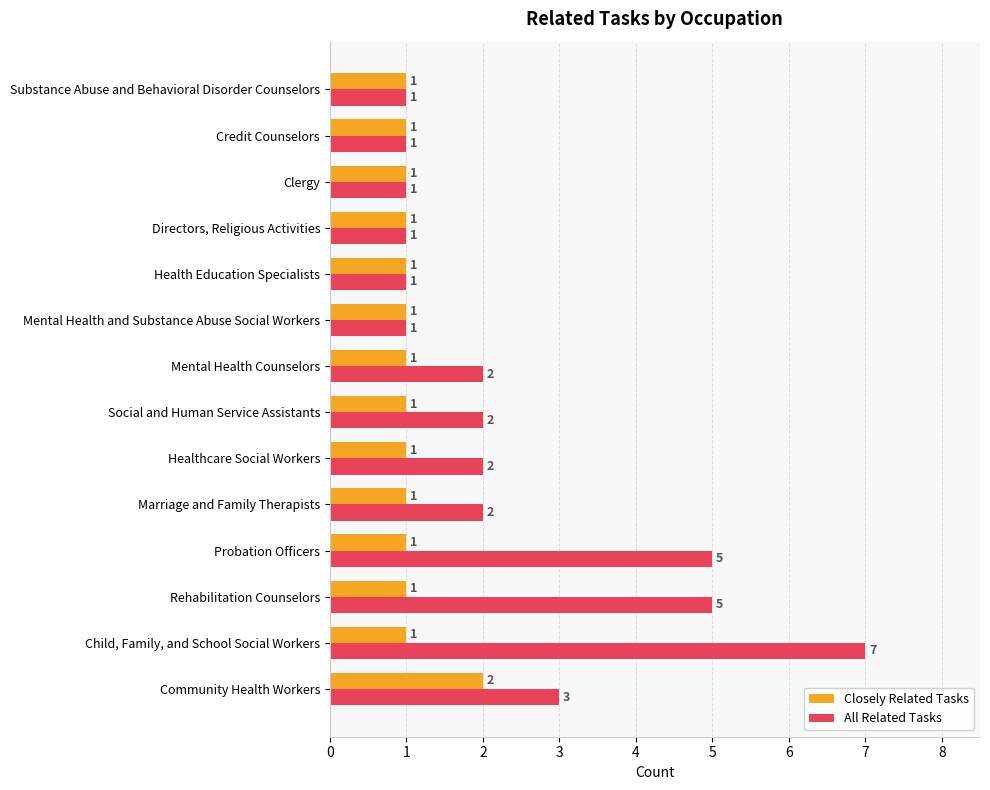

What is the maximum value shown in the chart?

7